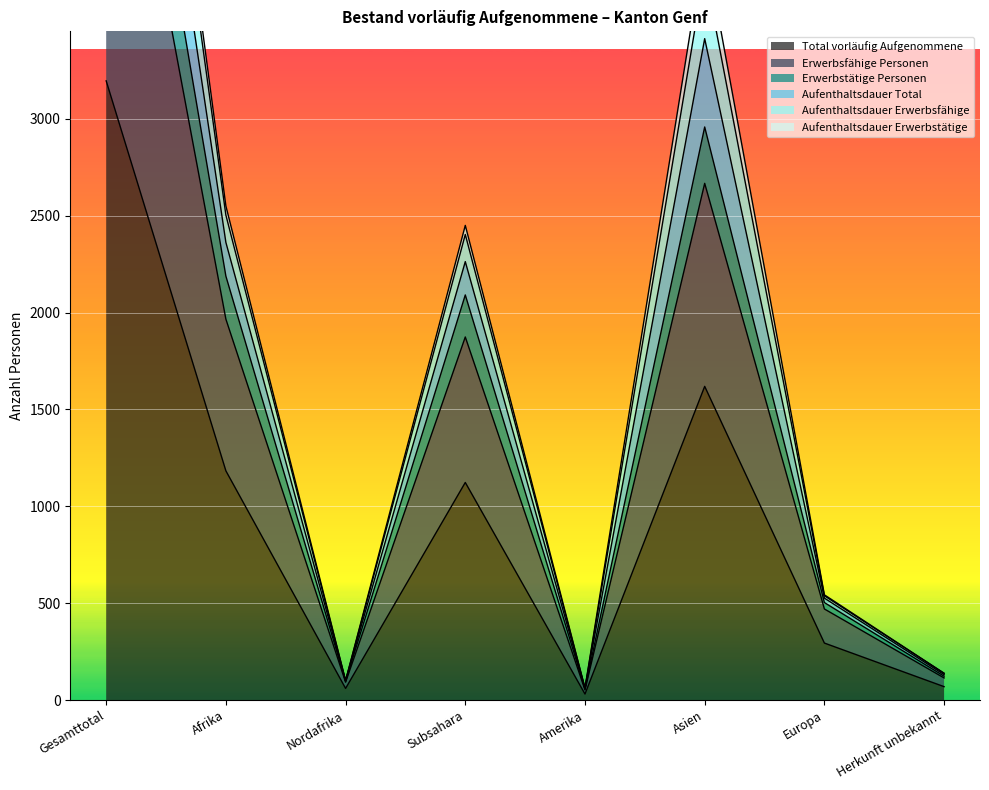

The Total vorläufig Aufgenommene series shows 96 at Europa. True or false?

False